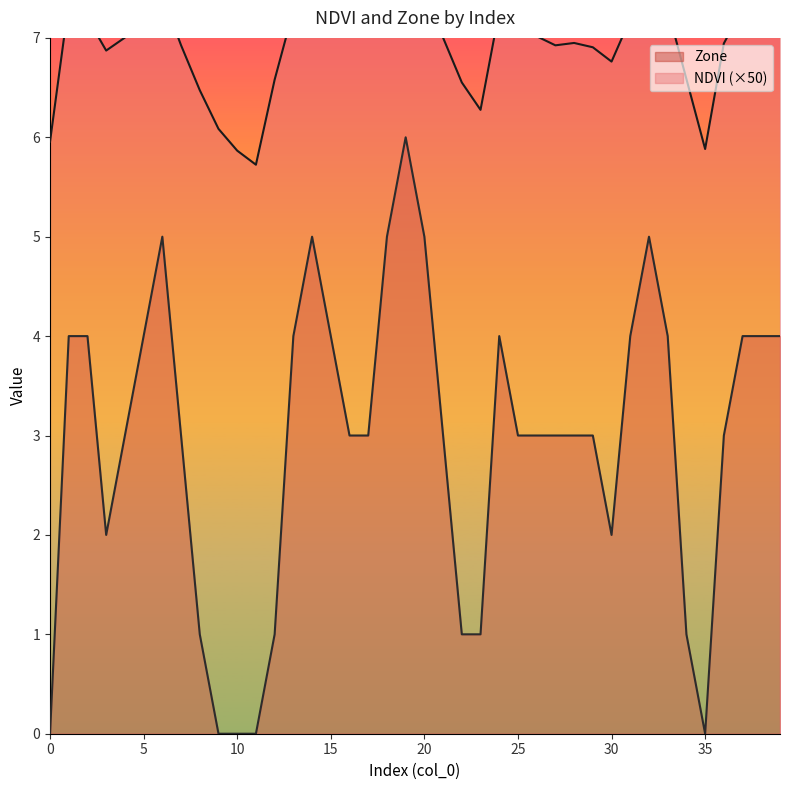

What is the sum of all Zone values?

117